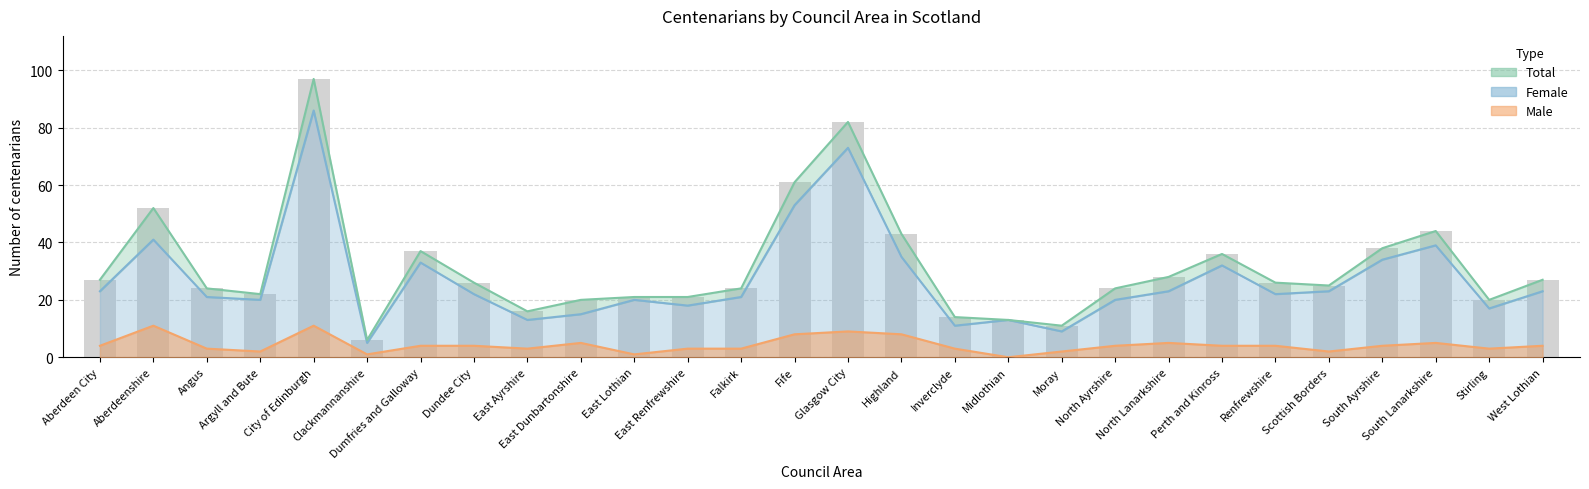

Is it true that Total equals 109 at Fife?

False